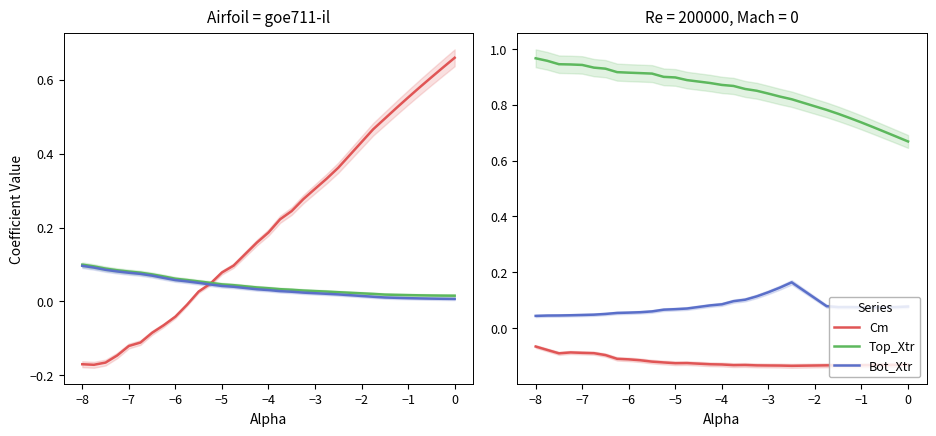

The value of Top_Xtr at −3 is 1.2. True or false?

False